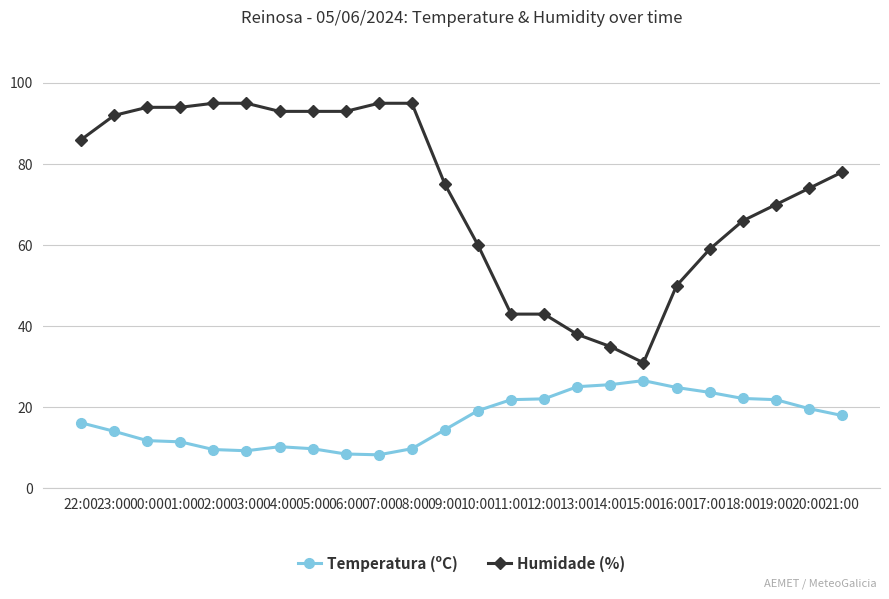

True or false: Humidade (%) and Temperatura (ºC) cross at least once.

False